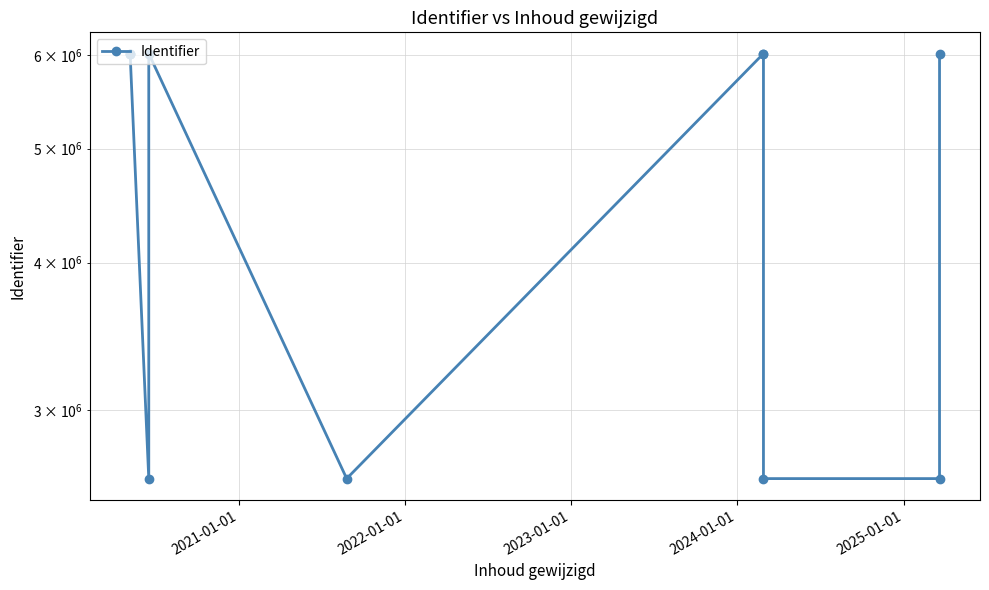

Count the number of data series in this chart.

1